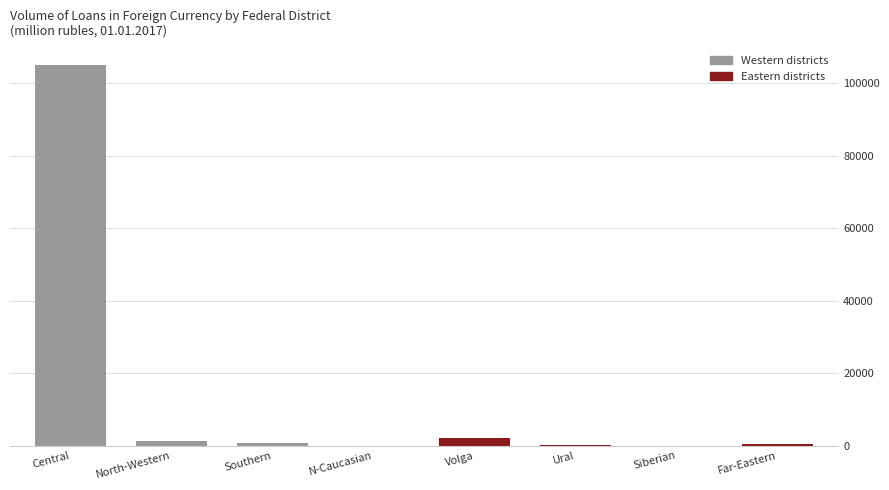

What is the change in value from Southern to Volga?

+1360